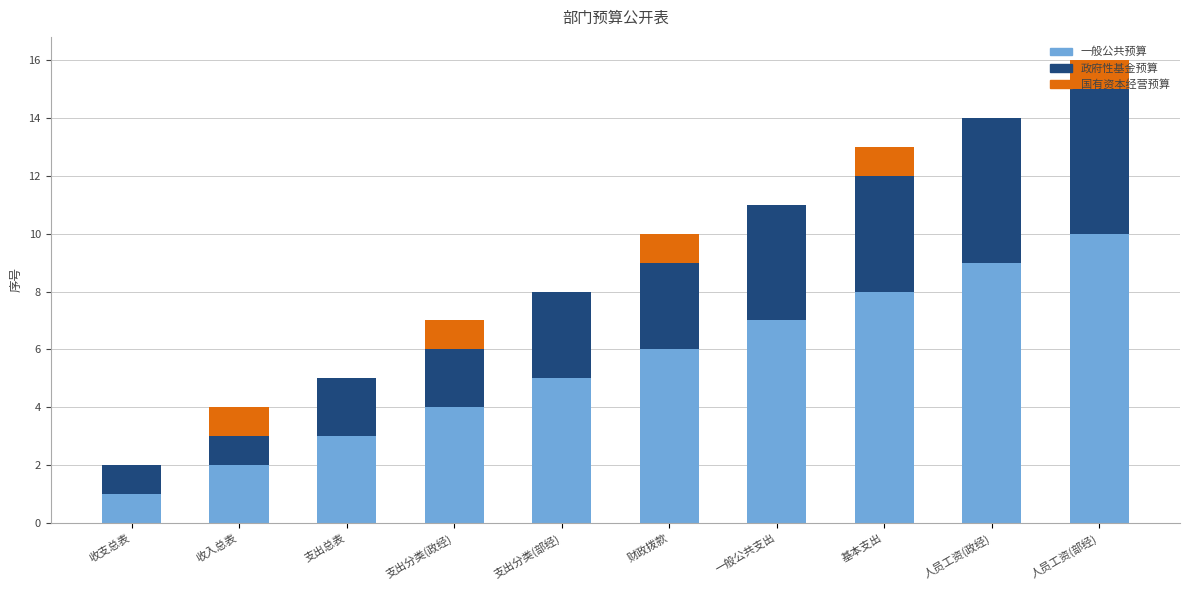

What is the approximate value of 一般公共预算 at 支出分类(政经)?

4